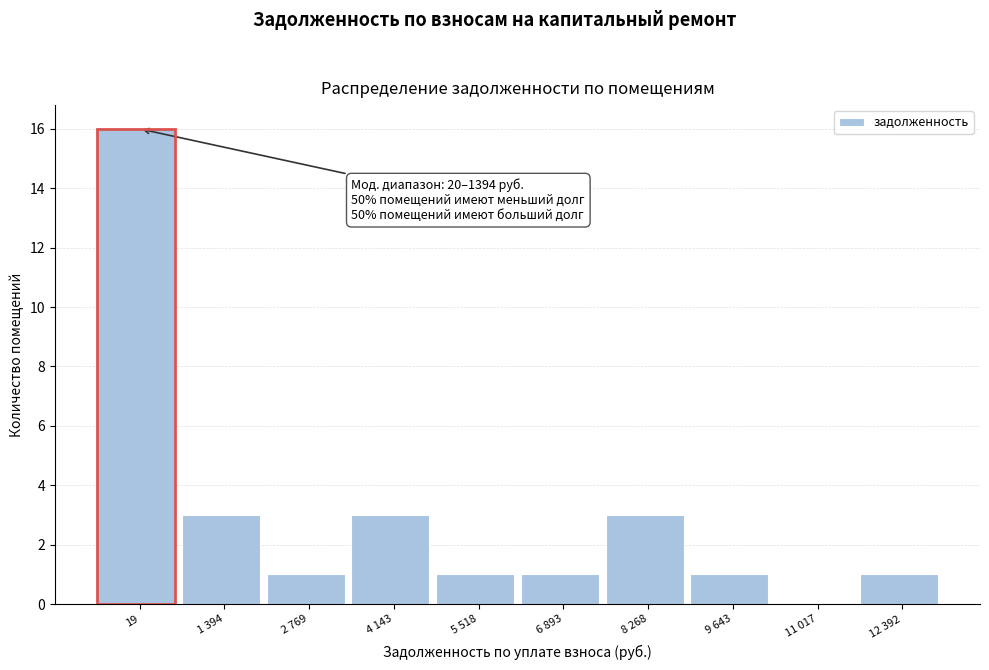

Reading right to left, transcribe all the data shown in this chart.

12 392=1	11 017=0	9 643=1	8 268=3	6 893=1	5 518=1	4 143=3	2 769=1	1 394=3	19=16